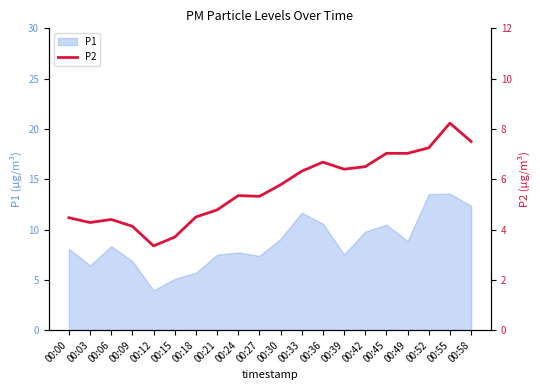

True or false: P1 has a value of 13.3 at 00:42.

False